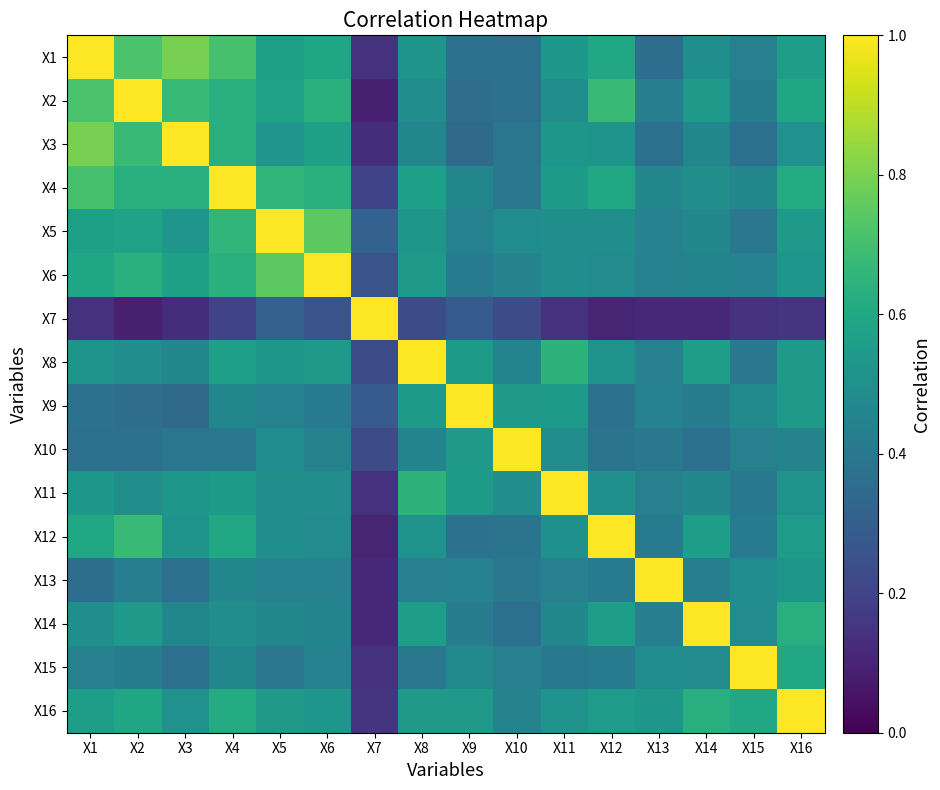

Reading right to left, what are all the values shown in this chart?

X1: X16=0.6	X15=0.4	X14=0.5	X13=0.4	X12=0.6	X11=0.5	X10=0.4	X9=0.4	X8=0.5	X7=0.1	X6=0.6	X5=0.6	X4=0.7	X3=0.8	X2=0.7	X1=1.0
X2: X16=0.6	X15=0.4	X14=0.5	X13=0.4	X12=0.7	X11=0.5	X10=0.4	X9=0.4	X8=0.5	X7=0.1	X6=0.6	X5=0.6	X4=0.6	X3=0.7	X2=1.0	X1=0.7
X3: X16=0.5	X15=0.4	X14=0.5	X13=0.4	X12=0.5	X11=0.5	X10=0.4	X9=0.3	X8=0.5	X7=0.1	X6=0.6	X5=0.5	X4=0.6	X3=1.0	X2=0.7	X1=0.8
X4: X16=0.6	X15=0.5	X14=0.5	X13=0.5	X12=0.6	X11=0.5	X10=0.4	X9=0.5	X8=0.6	X7=0.2	X6=0.6	X5=0.7	X4=1.0	X3=0.6	X2=0.6	X1=0.7
X5: X16=0.5	X15=0.4	X14=0.5	X13=0.4	X12=0.5	X11=0.5	X10=0.5	X9=0.4	X8=0.5	X7=0.3	X6=0.7	X5=1.0	X4=0.7	X3=0.5	X2=0.6	X1=0.6
X6: X16=0.5	X15=0.4	X14=0.5	X13=0.4	X12=0.5	X11=0.5	X10=0.4	X9=0.4	X8=0.5	X7=0.3	X6=1.0	X5=0.7	X4=0.6	X3=0.6	X2=0.6	X1=0.6
X7: X16=0.1	X15=0.1	X14=0.1	X13=0.1	X12=0.1	X11=0.1	X10=0.2	X9=0.3	X8=0.2	X7=1.0	X6=0.3	X5=0.3	X4=0.2	X3=0.1	X2=0.1	X1=0.1
X8: X16=0.5	X15=0.4	X14=0.6	X13=0.4	X12=0.5	X11=0.6	X10=0.5	X9=0.5	X8=1.0	X7=0.2	X6=0.5	X5=0.5	X4=0.6	X3=0.5	X2=0.5	X1=0.5
X9: X16=0.5	X15=0.5	X14=0.4	X13=0.4	X12=0.4	X11=0.5	X10=0.5	X9=1.0	X8=0.5	X7=0.3	X6=0.4	X5=0.4	X4=0.5	X3=0.3	X2=0.4	X1=0.4
X10: X16=0.4	X15=0.4	X14=0.4	X13=0.4	X12=0.4	X11=0.5	X10=1.0	X9=0.5	X8=0.5	X7=0.2	X6=0.4	X5=0.5	X4=0.4	X3=0.4	X2=0.4	X1=0.4
X11: X16=0.5	X15=0.4	X14=0.5	X13=0.4	X12=0.5	X11=1.0	X10=0.5	X9=0.5	X8=0.6	X7=0.1	X6=0.5	X5=0.5	X4=0.5	X3=0.5	X2=0.5	X1=0.5
X12: X16=0.6	X15=0.4	X14=0.6	X13=0.4	X12=1.0	X11=0.5	X10=0.4	X9=0.4	X8=0.5	X7=0.1	X6=0.5	X5=0.5	X4=0.6	X3=0.5	X2=0.7	X1=0.6
X13: X16=0.5	X15=0.5	X14=0.4	X13=1.0	X12=0.4	X11=0.4	X10=0.4	X9=0.4	X8=0.4	X7=0.1	X6=0.4	X5=0.4	X4=0.5	X3=0.4	X2=0.4	X1=0.4
X14: X16=0.6	X15=0.5	X14=1.0	X13=0.4	X12=0.6	X11=0.5	X10=0.4	X9=0.4	X8=0.6	X7=0.1	X6=0.5	X5=0.5	X4=0.5	X3=0.5	X2=0.5	X1=0.5
X15: X16=0.6	X15=1.0	X14=0.5	X13=0.5	X12=0.4	X11=0.4	X10=0.4	X9=0.5	X8=0.4	X7=0.1	X6=0.4	X5=0.4	X4=0.5	X3=0.4	X2=0.4	X1=0.4
X16: X16=1.0	X15=0.6	X14=0.6	X13=0.5	X12=0.6	X11=0.5	X10=0.4	X9=0.5	X8=0.5	X7=0.1	X6=0.5	X5=0.5	X4=0.6	X3=0.5	X2=0.6	X1=0.6